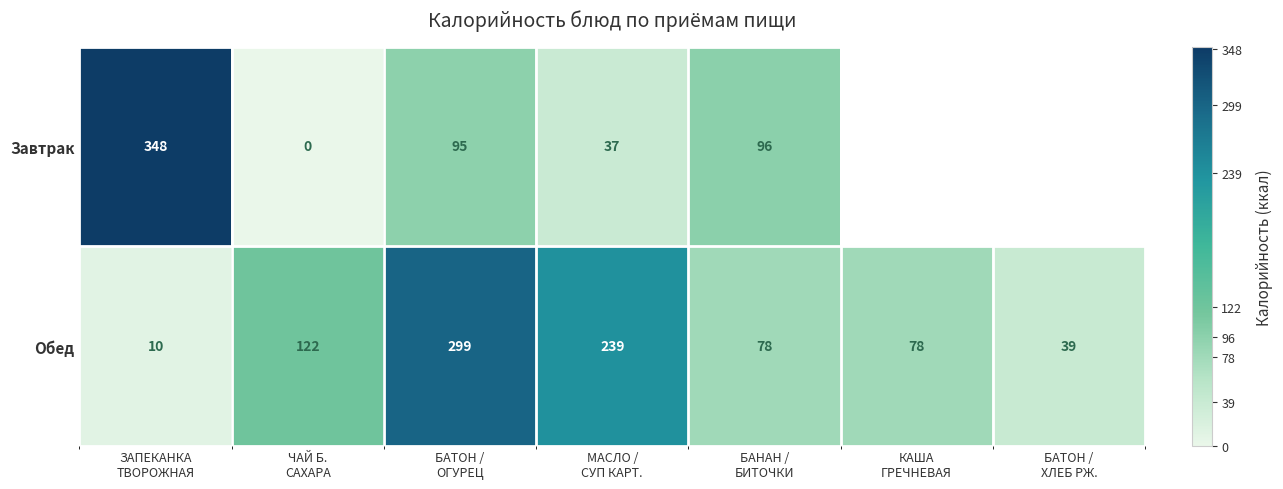

At which category is the sum across all series the highest?

БАТОН /
ОГУРЕЦ